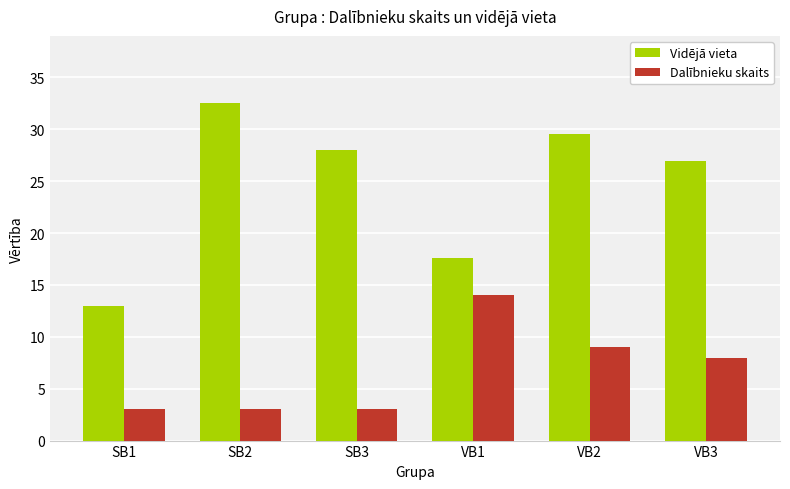

Reading left to right, extract all data points from this chart.

Vidējā vieta: 13.0	32.5	28.0	17.6	29.5	26.9
Dalībnieku skaits: 3.0	3.0	3.0	14.0	9.0	8.0